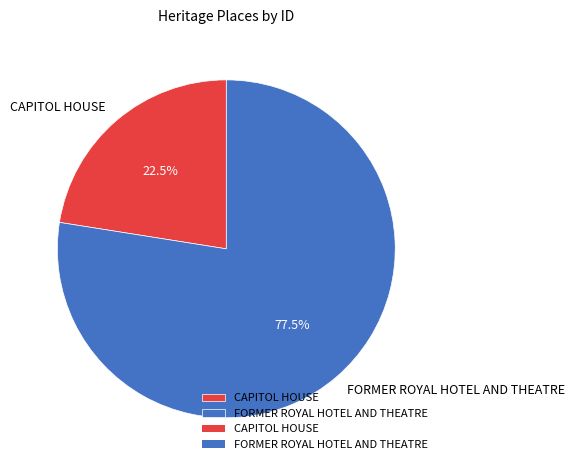

To the nearest percent, what is the average slice percentage?

50%